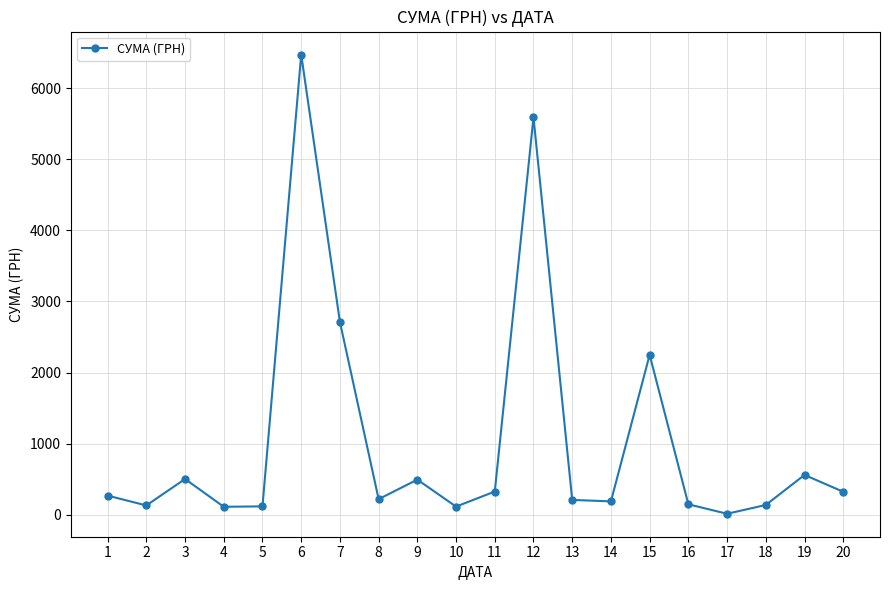

What is the difference between the maximum and second lowest values?

6359.2